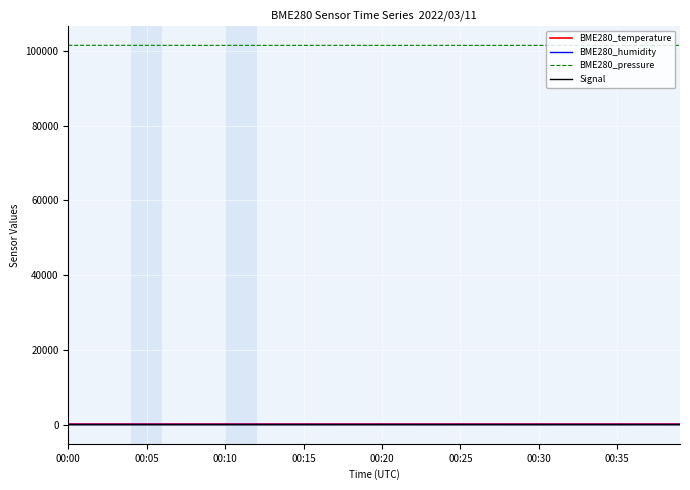

True or false: BME280_pressure and BME280_humidity cross at least once.

False